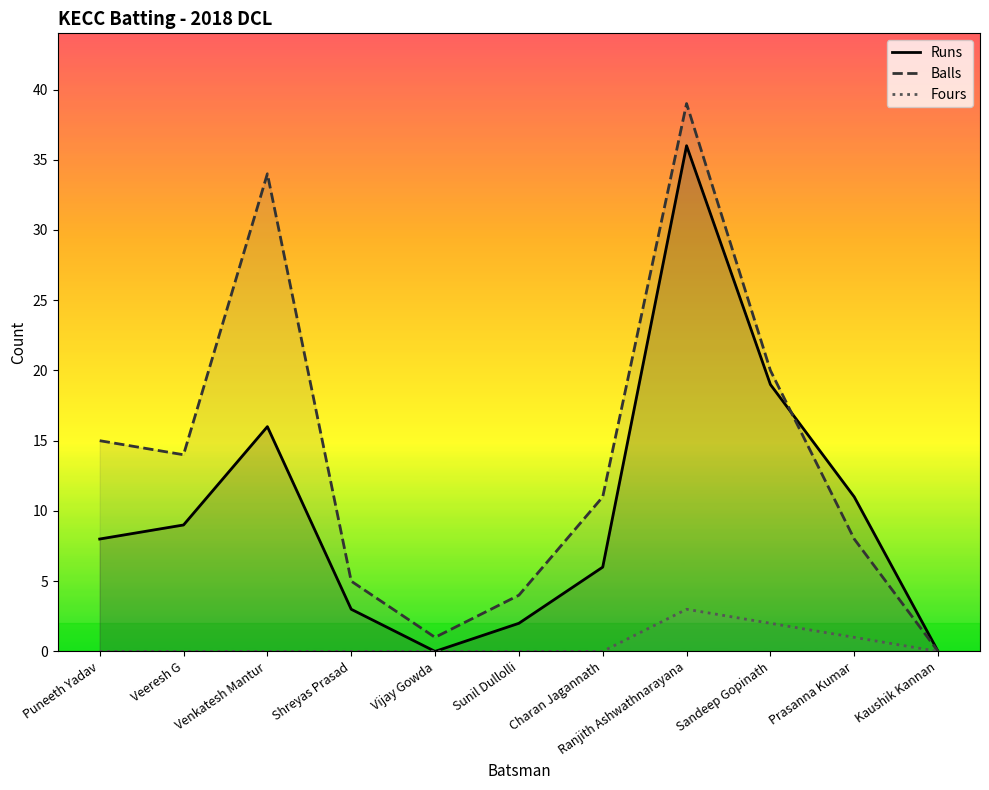

Does the chart have visible grid lines?

No